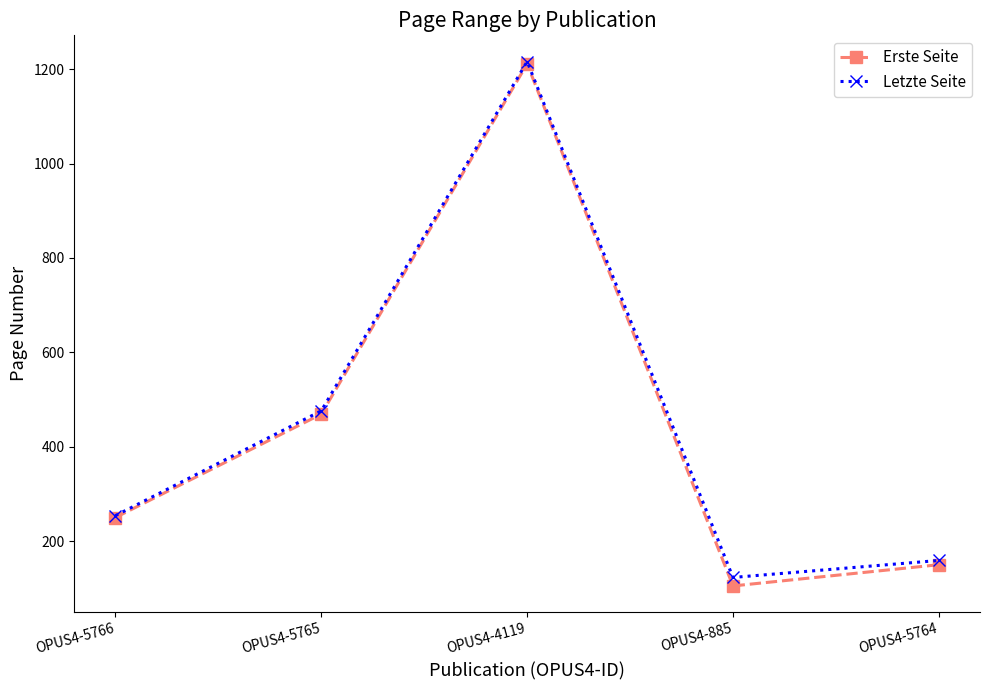

The value of Letzte Seite at OPUS4-5766 is 365. True or false?

False